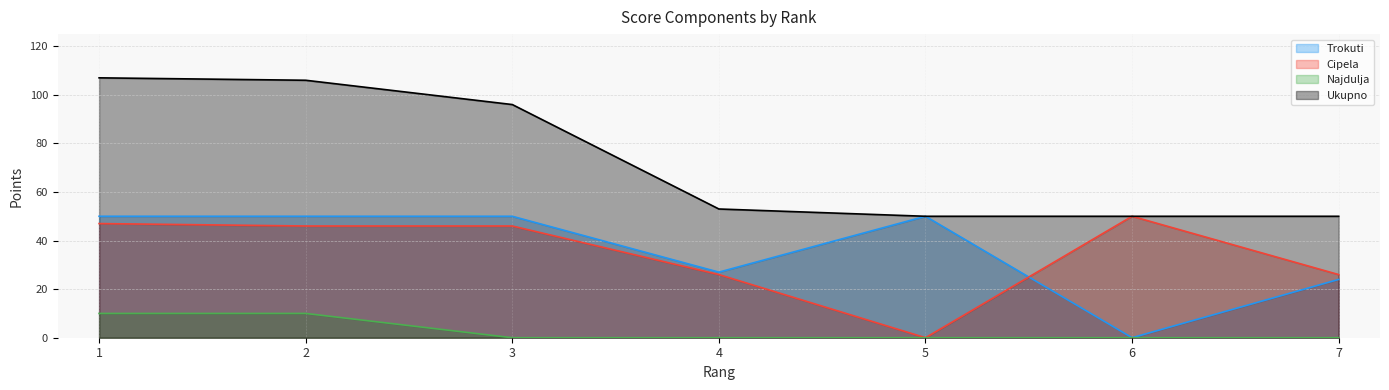

What is the minimum value for Ukupno?

50